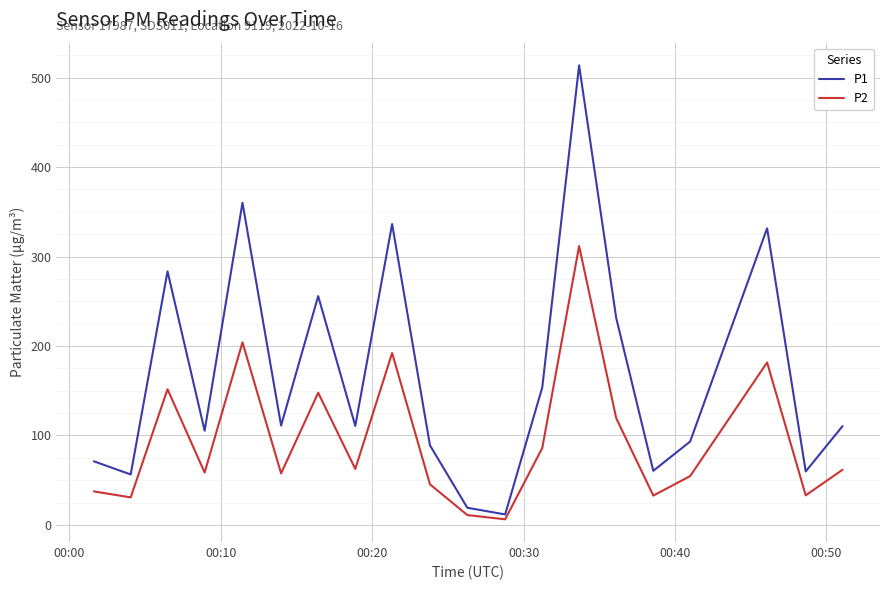

What is the difference between the maximum and second lowest values in the P1 series?

494.5